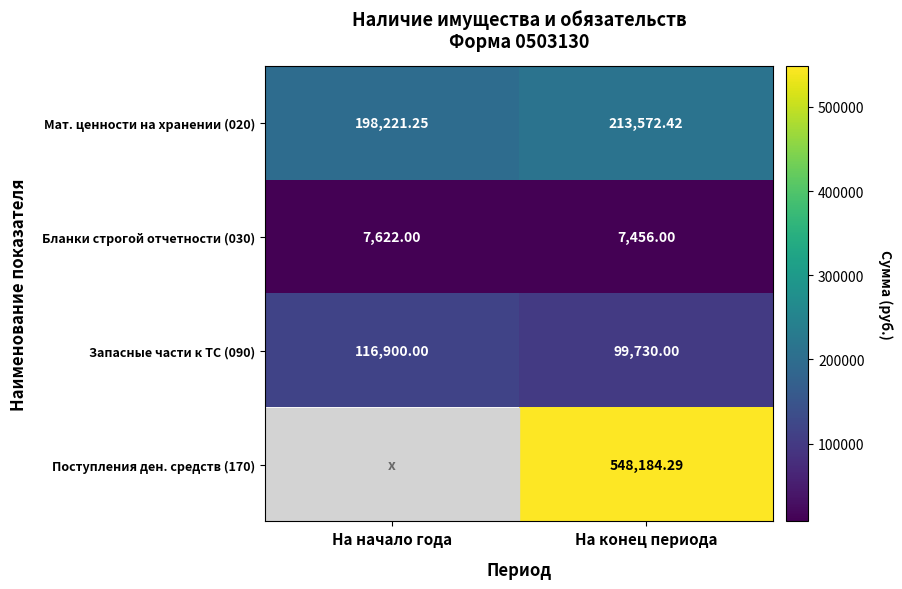

What is the difference between the maximum and minimum values in the Запасные части к ТС (090) series?

17170.0